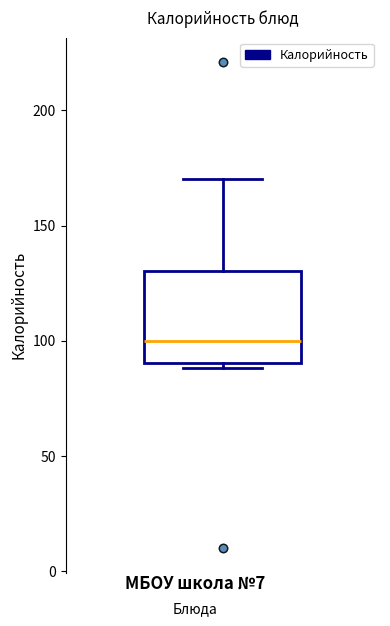

Where is the lower edge of the box on the y-axis? The values are not printed on the chart, so give them approximately, as read against the axis.

90